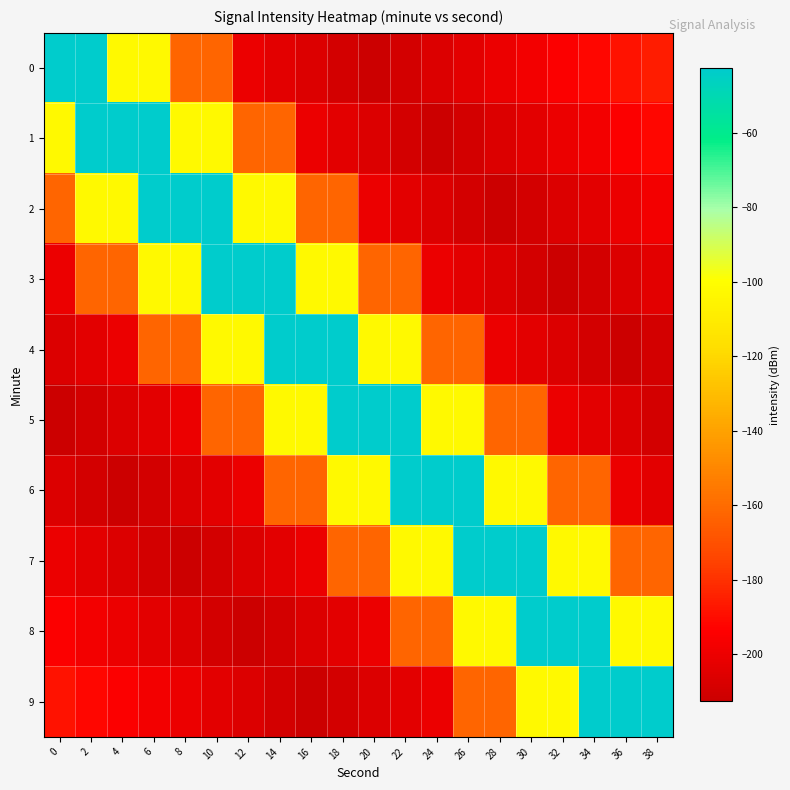

Reading left to right, transcribe all the data shown in this chart.

0: 0=-42.7	2=-42.7	4=-102.7	6=-102.7	8=-162.7	10=-162.7	12=-200.7	14=-203.7	16=-206.7	18=-209.7	20=-212.7	22=-209.7	24=-206.7	26=-203.7	28=-200.7	30=-197.7	32=-194.7	34=-191.7	36=-188.7	38=-185.7
1: 0=-102.7	2=-42.7	4=-42.7	6=-42.7	8=-102.7	10=-102.7	12=-162.7	14=-162.7	16=-200.7	18=-203.7	20=-206.7	22=-209.7	24=-212.7	26=-209.7	28=-206.7	30=-203.7	32=-200.7	34=-197.7	36=-194.7	38=-191.7
2: 0=-162.7	2=-102.7	4=-102.7	6=-42.7	8=-42.7	10=-42.7	12=-102.7	14=-102.7	16=-162.7	18=-162.7	20=-200.7	22=-203.7	24=-206.7	26=-209.7	28=-212.7	30=-209.7	32=-206.7	34=-203.7	36=-200.7	38=-197.7
3: 0=-200.7	2=-162.7	4=-162.7	6=-102.7	8=-102.7	10=-42.7	12=-42.7	14=-42.7	16=-102.7	18=-102.7	20=-162.7	22=-162.7	24=-200.7	26=-203.7	28=-206.7	30=-209.7	32=-212.7	34=-209.7	36=-206.7	38=-203.7
4: 0=-206.7	2=-203.7	4=-200.7	6=-162.7	8=-162.7	10=-102.7	12=-102.7	14=-42.7	16=-42.7	18=-42.7	20=-102.7	22=-102.7	24=-162.7	26=-162.7	28=-200.7	30=-203.7	32=-206.7	34=-209.7	36=-212.7	38=-209.7
5: 0=-212.7	2=-209.7	4=-206.7	6=-203.7	8=-200.7	10=-162.7	12=-162.7	14=-102.7	16=-102.7	18=-42.7	20=-42.7	22=-42.7	24=-102.7	26=-102.7	28=-162.7	30=-162.7	32=-200.7	34=-203.7	36=-206.7	38=-209.7
6: 0=-206.7	2=-209.7	4=-212.7	6=-209.7	8=-206.7	10=-203.7	12=-200.7	14=-162.7	16=-162.7	18=-102.7	20=-102.7	22=-42.7	24=-42.7	26=-42.7	28=-102.7	30=-102.7	32=-162.7	34=-162.7	36=-200.7	38=-203.7
7: 0=-200.7	2=-203.7	4=-206.7	6=-209.7	8=-212.7	10=-209.7	12=-206.7	14=-203.7	16=-200.7	18=-162.7	20=-162.7	22=-102.7	24=-102.7	26=-42.7	28=-42.7	30=-42.7	32=-102.7	34=-102.7	36=-162.7	38=-162.7
8: 0=-194.7	2=-197.7	4=-200.7	6=-203.7	8=-206.7	10=-209.7	12=-212.7	14=-209.7	16=-206.7	18=-203.7	20=-200.7	22=-162.7	24=-162.7	26=-102.7	28=-102.7	30=-42.7	32=-42.7	34=-42.7	36=-102.7	38=-102.7
9: 0=-188.7	2=-191.7	4=-194.7	6=-197.7	8=-200.7	10=-203.7	12=-206.7	14=-209.7	16=-212.7	18=-209.7	20=-206.7	22=-203.7	24=-200.7	26=-162.7	28=-162.7	30=-102.7	32=-102.7	34=-42.7	36=-42.7	38=-42.7